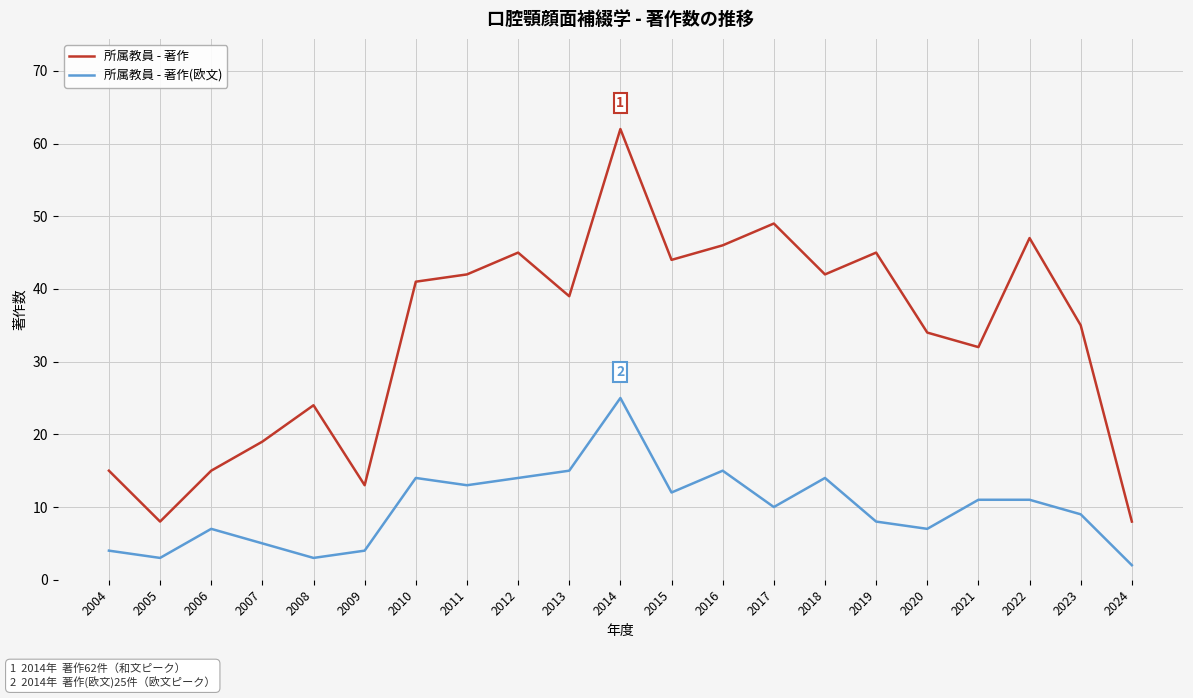

Is it true that 所属教員 - 著作 equals 63 at 2019?

False